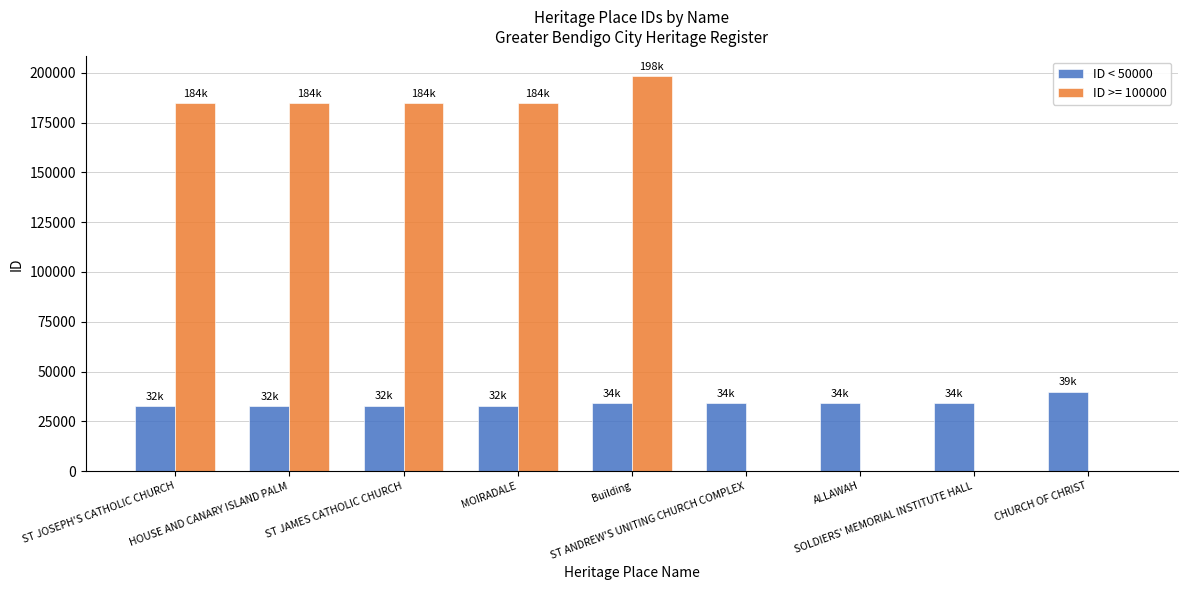

What is the greatest value displayed?

198323